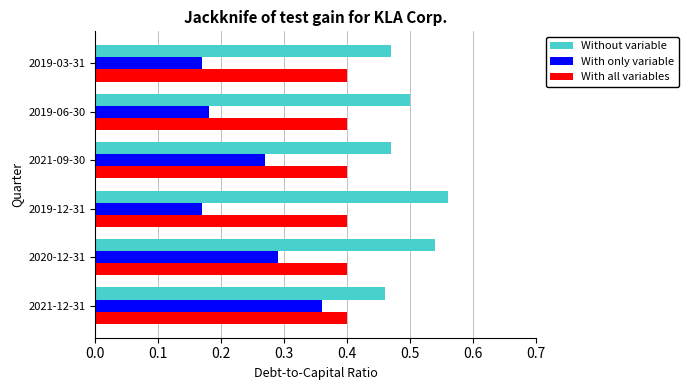

True or false: With all variables has a value of 0.7 at 2020-12-31.

False